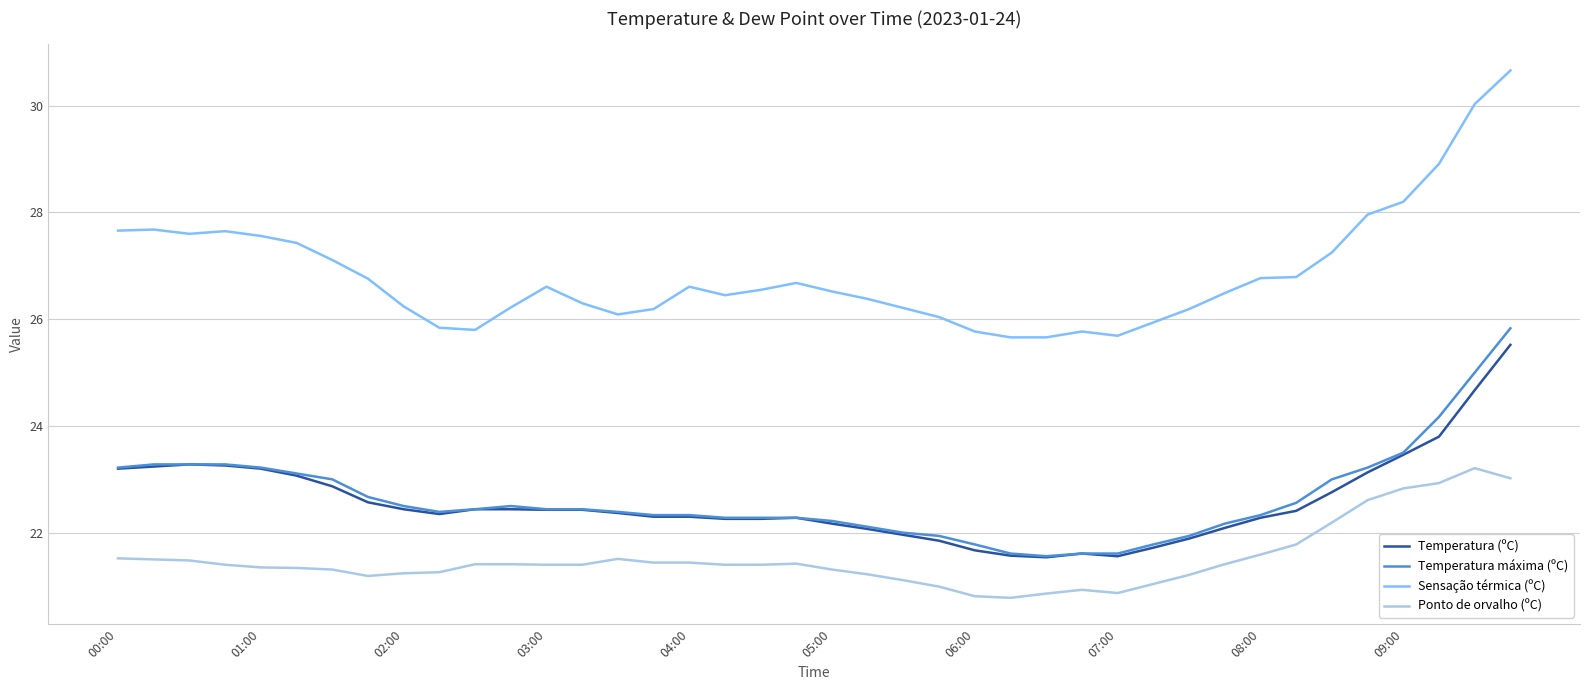

What is the maximum value shown in the chart?

30.7